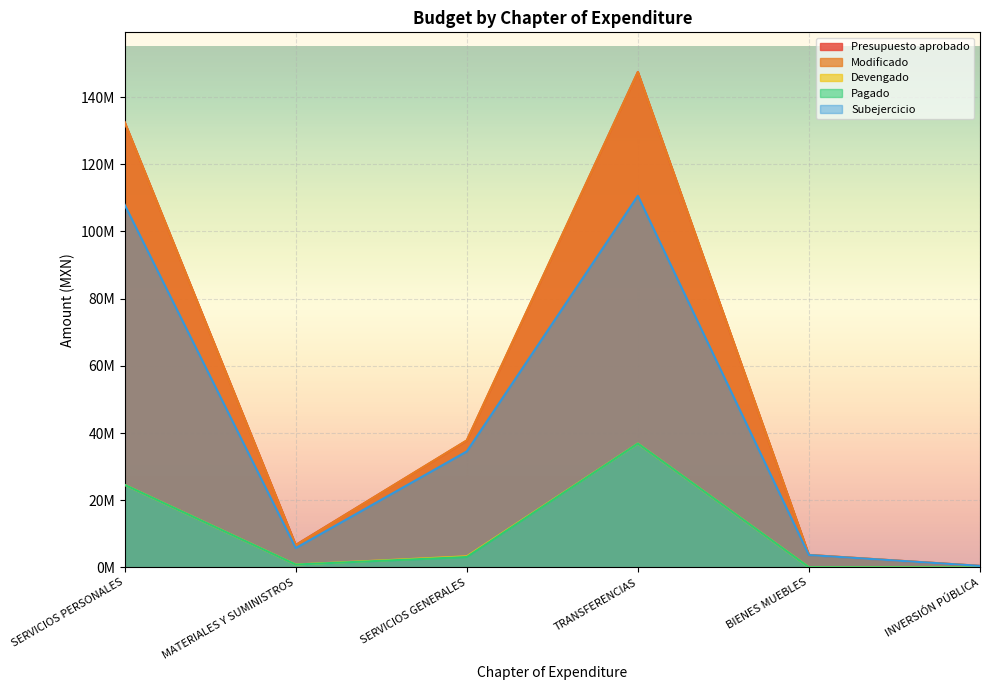

True or false: Subejercicio and Devengado intersect in this chart.

False